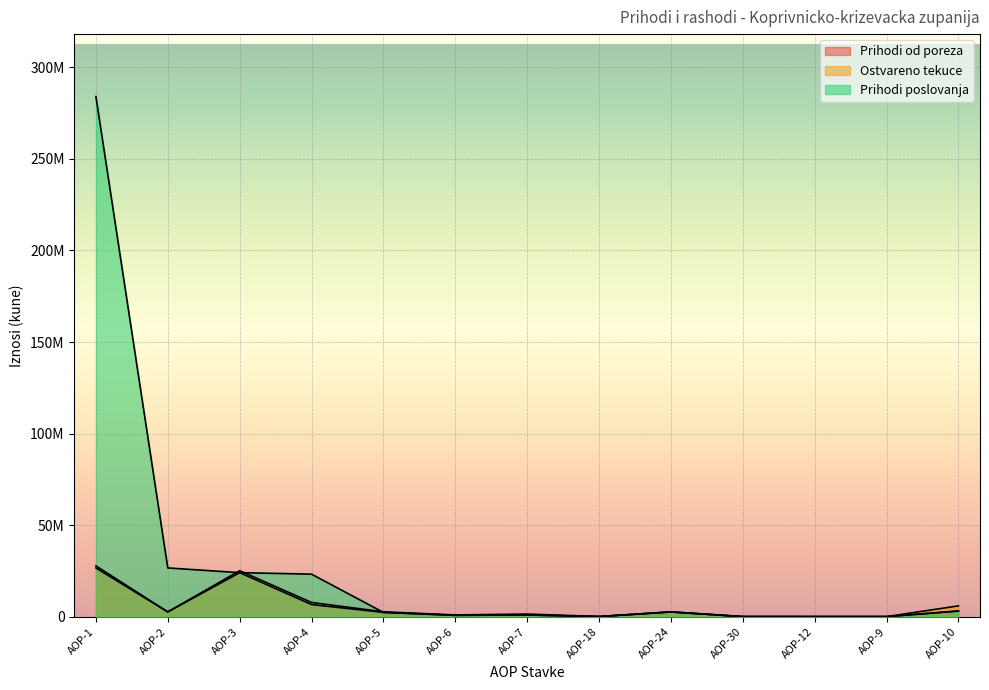

What is the label of the 2nd point from the right?

AOP-9